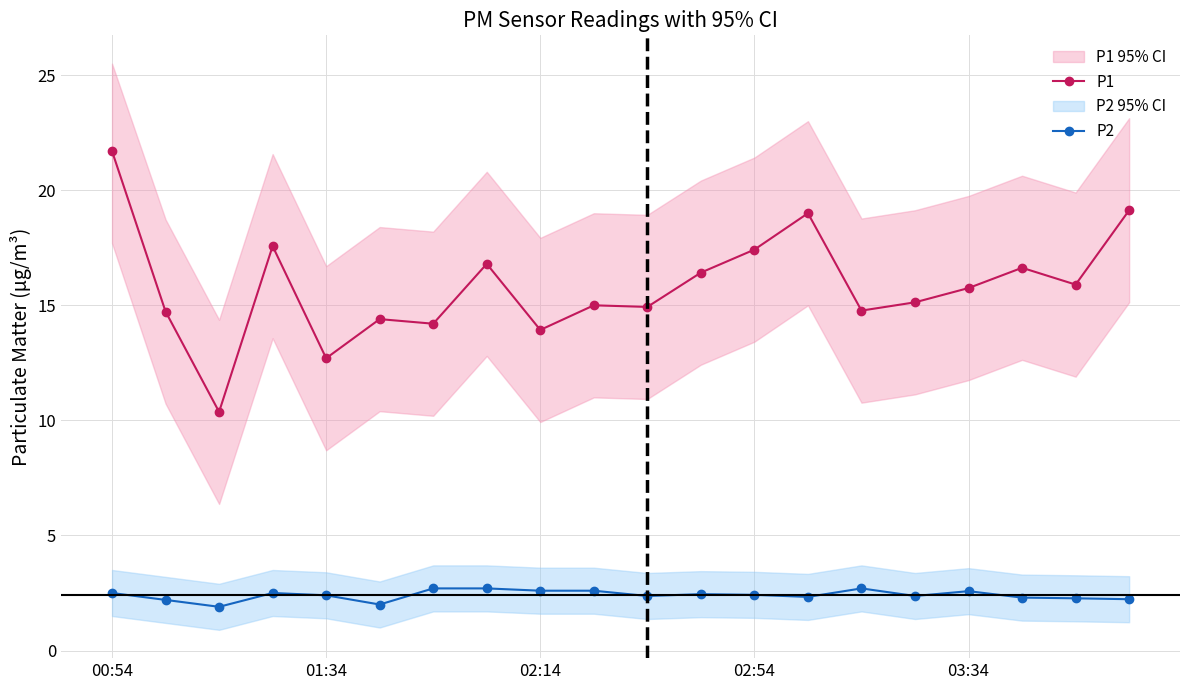

True or false: P2 has more than 1 interior local peaks.

True